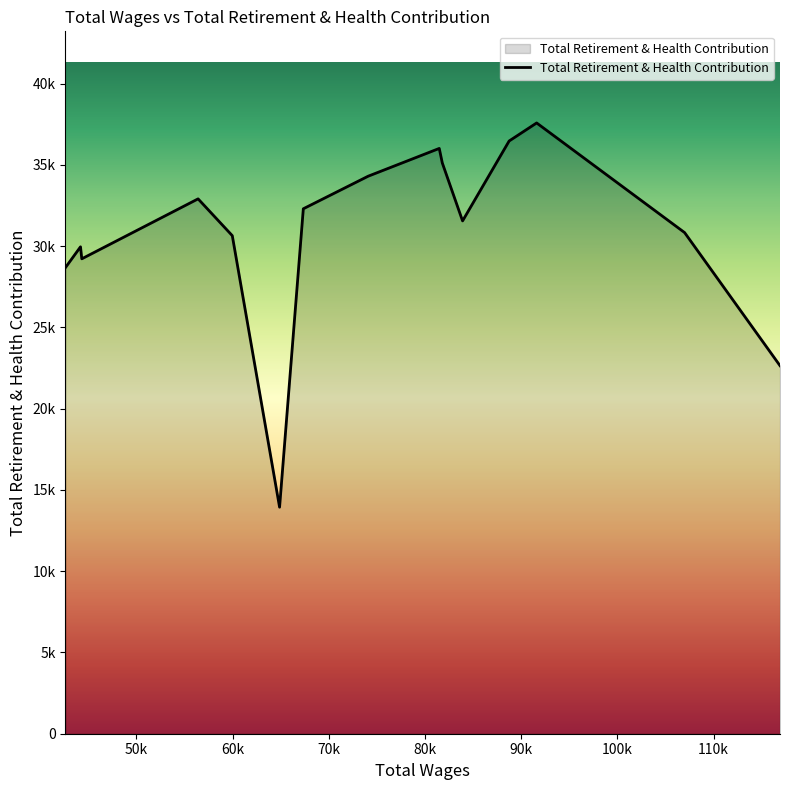

True or false: there are more than 1 points higher than both neighbors.

True